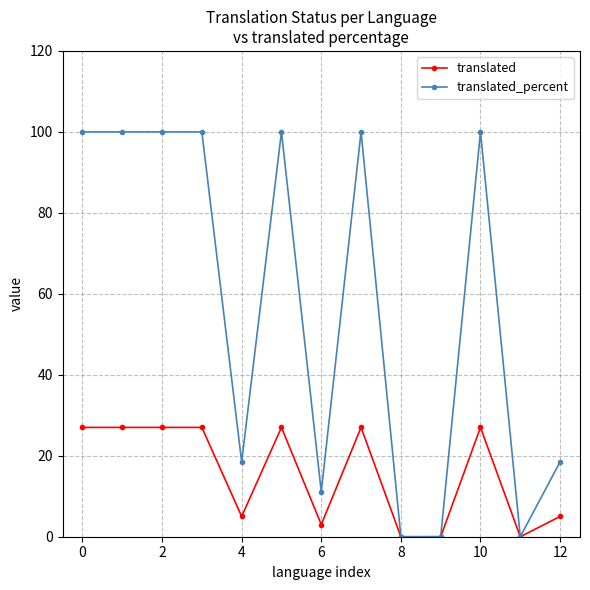

Is this an area chart (filled region under the line)?

No